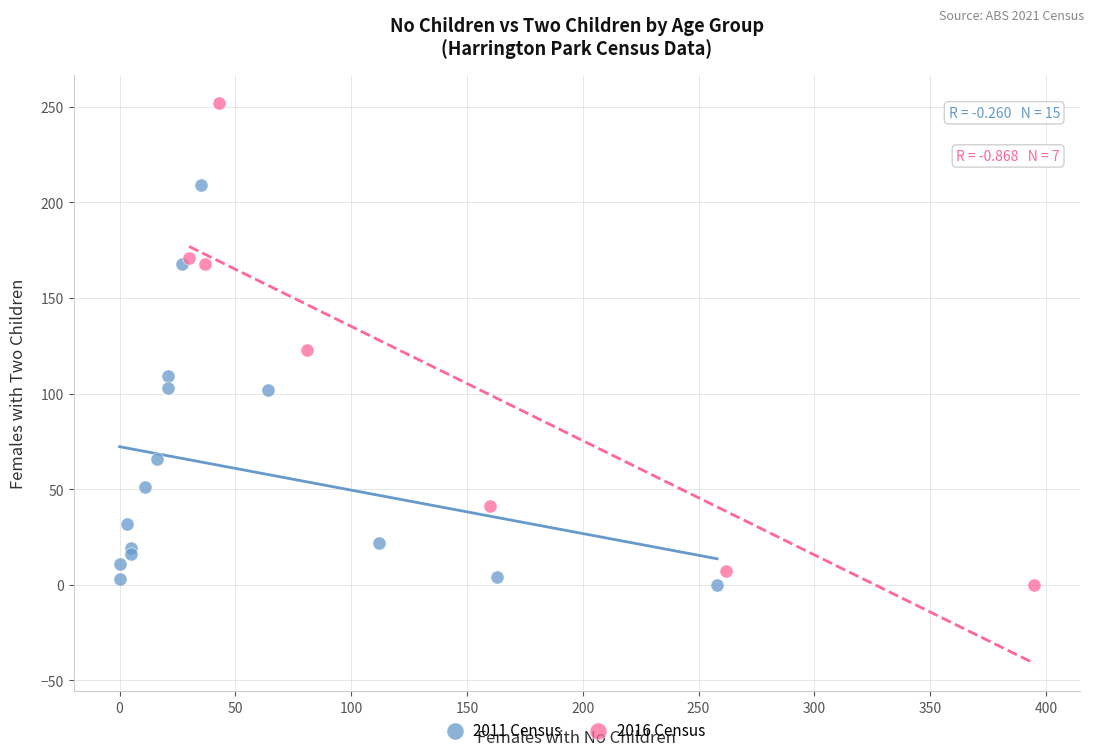

Which series contains the highest Y value?

2016 Census